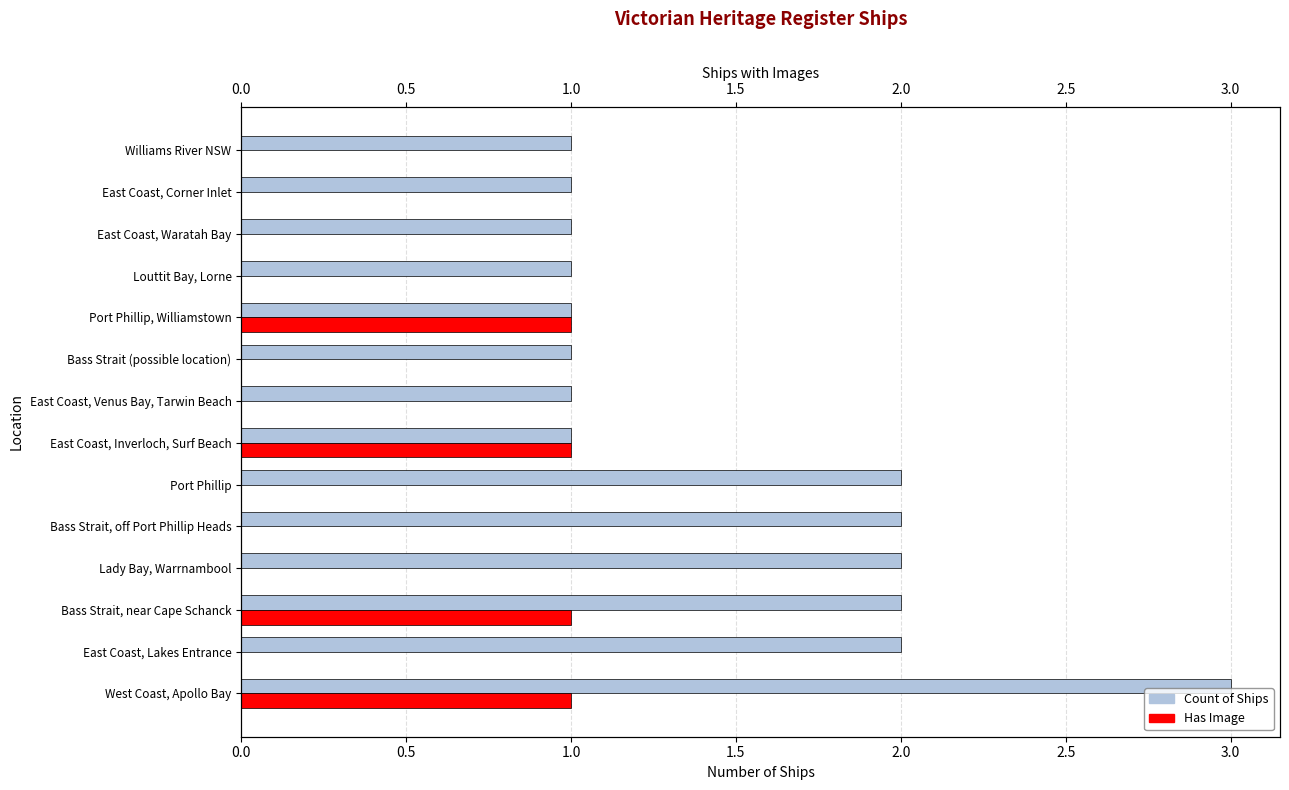

At how many categories does at least one series exceed 0?

14